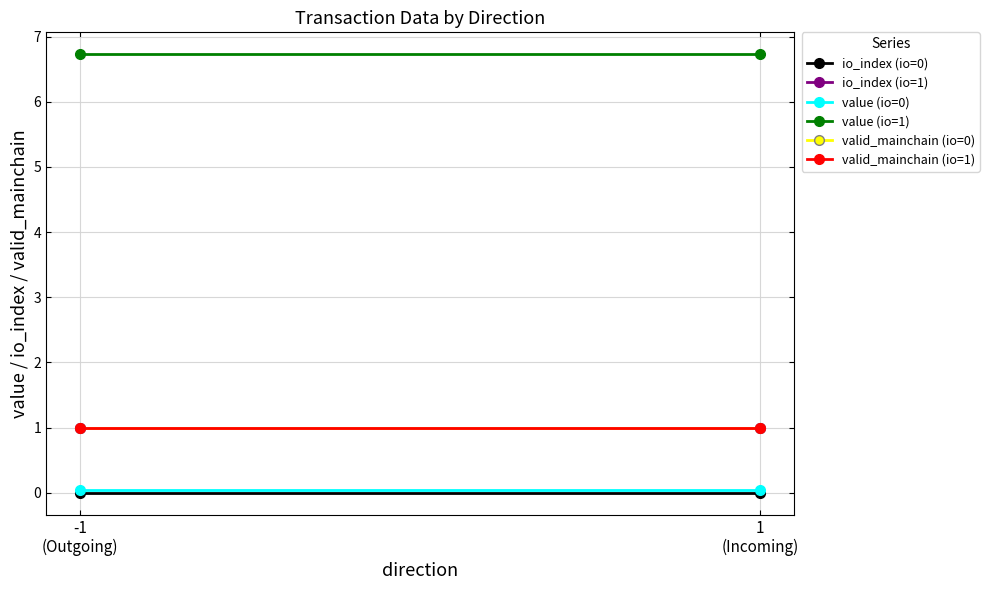

The value of value (io=1) at 1
(Incoming) is 9.9. True or false?

False